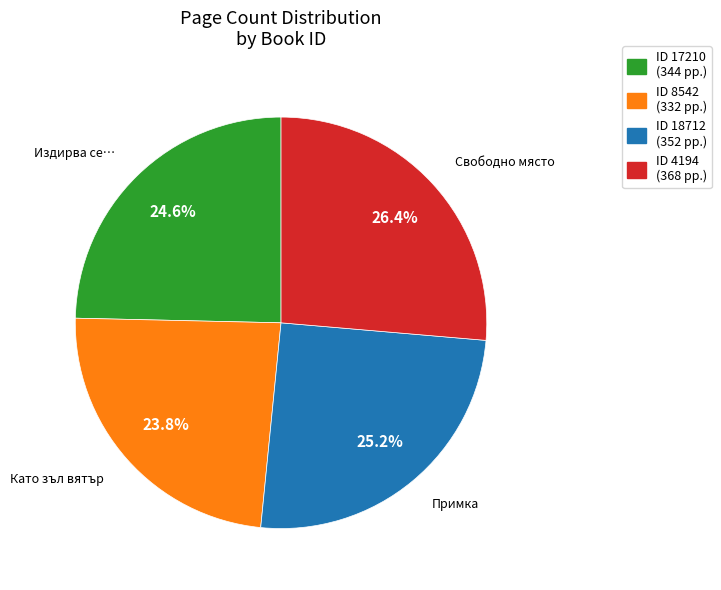

Combined, do ID 17210 (344 pp.) and ID 8542 (332 pp.) account for over 50%?

No